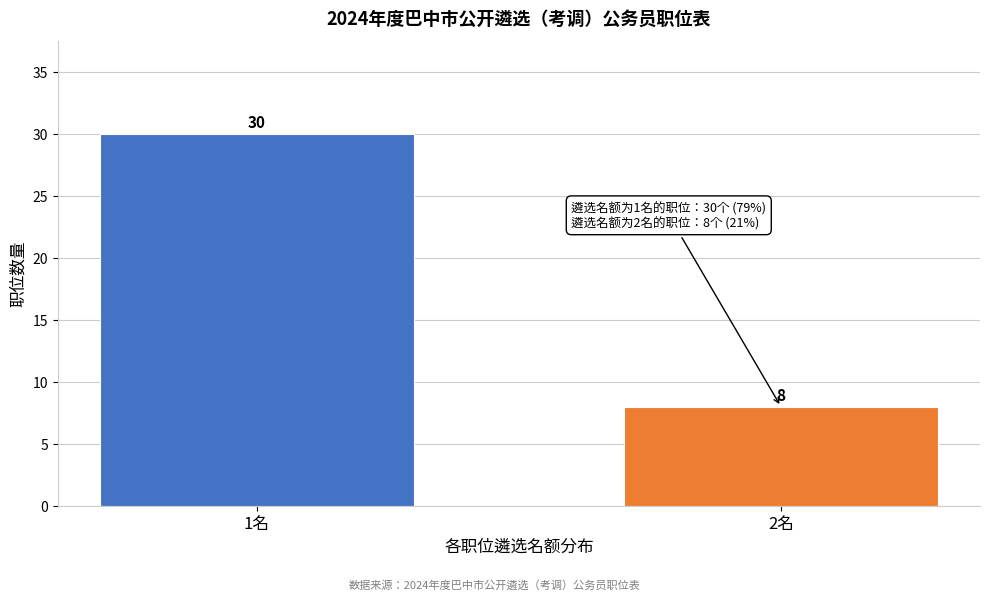

Reading right to left, what are all the values shown in this chart?

2名=8	1名=30